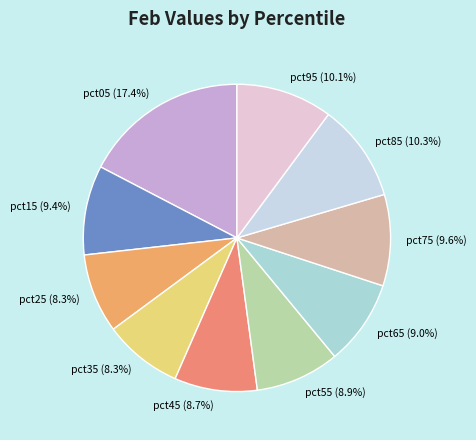

Combined, what portion of the pie is pct45 and pct55?

17.6%